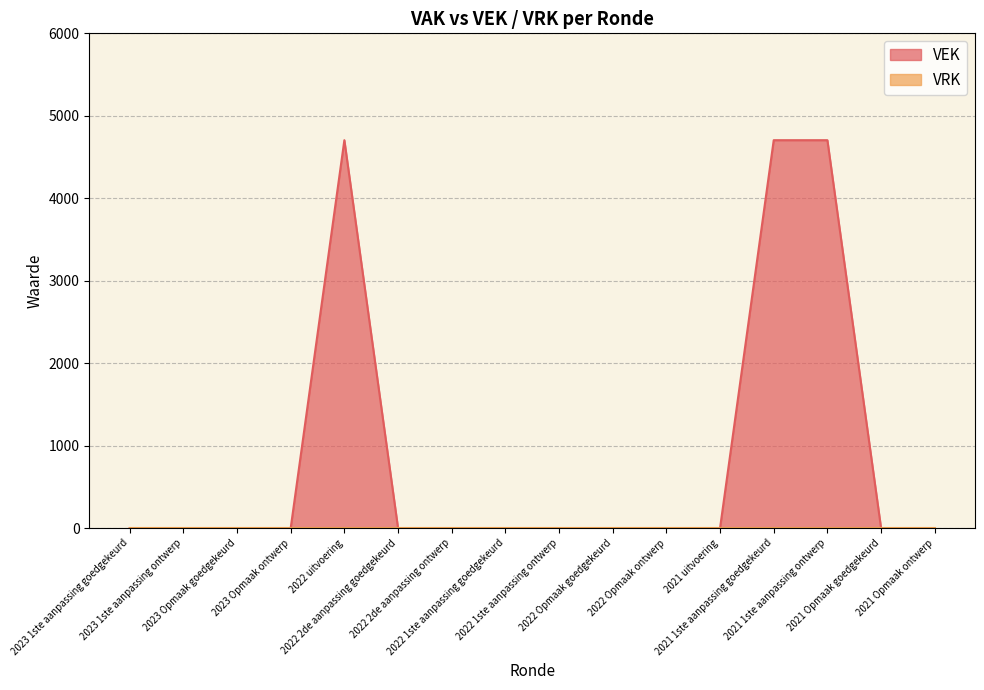

What is the label of the 2nd point from the left?

2023 1ste aanpassing ontwerp